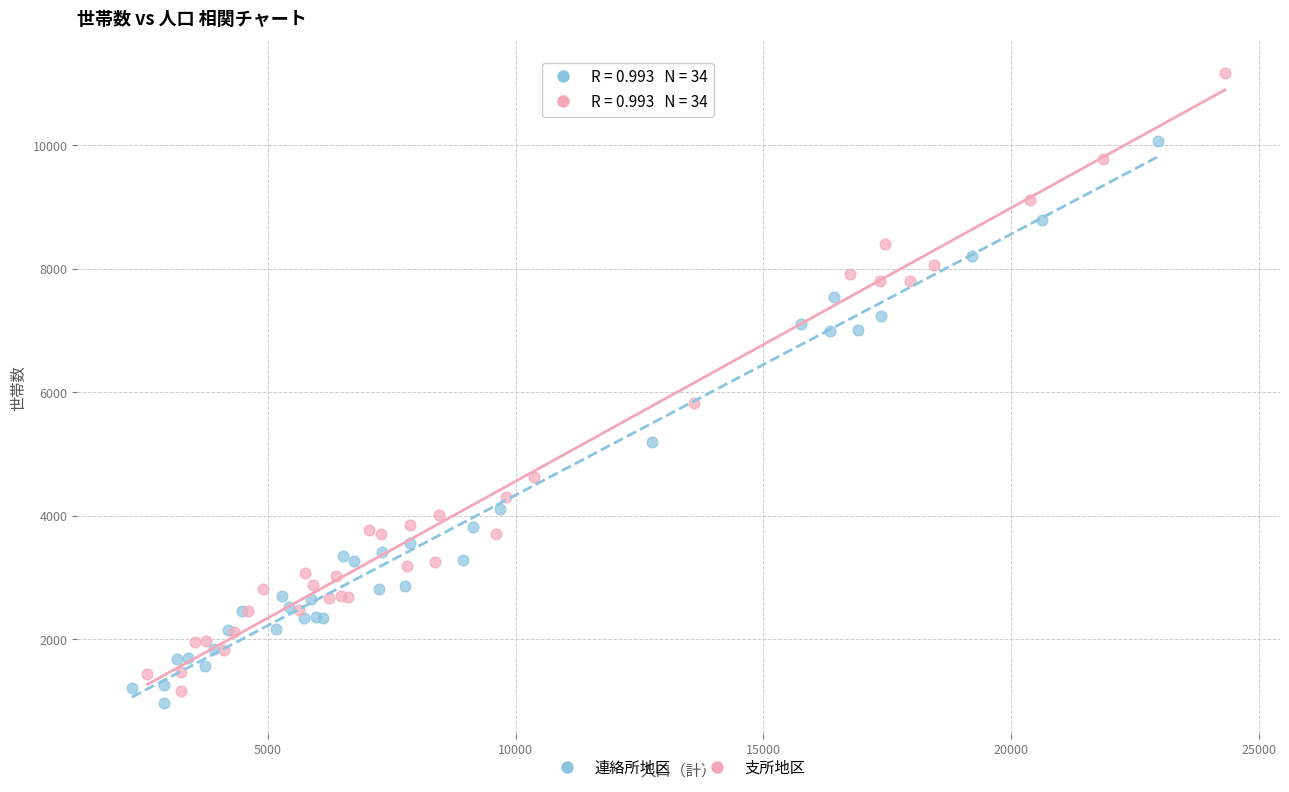

Which series has the widest spread of Y values?

支所地区